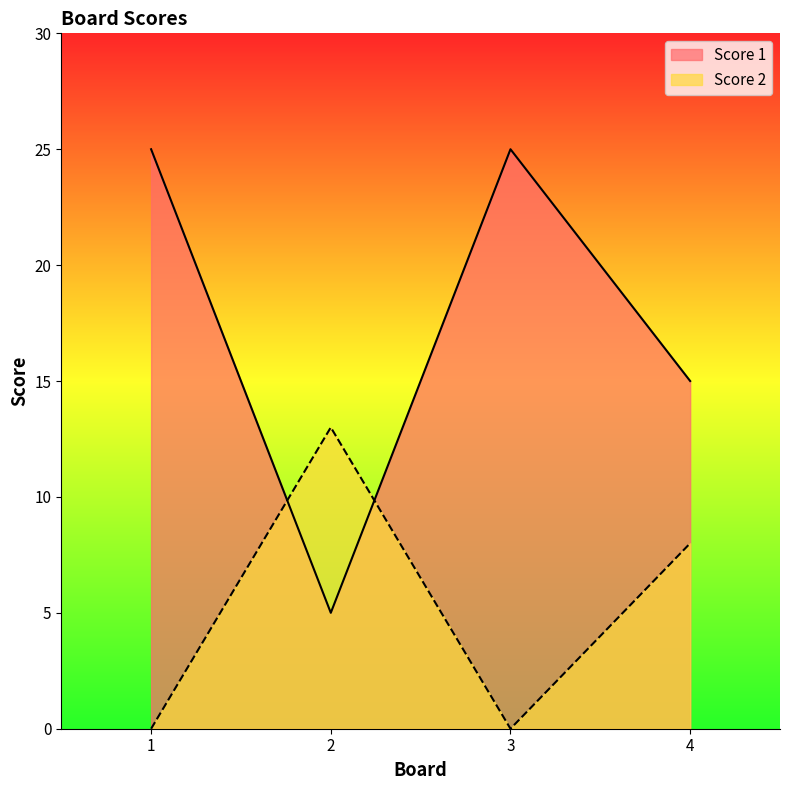

Count the Score 2 values in the range 0 to 13.

4